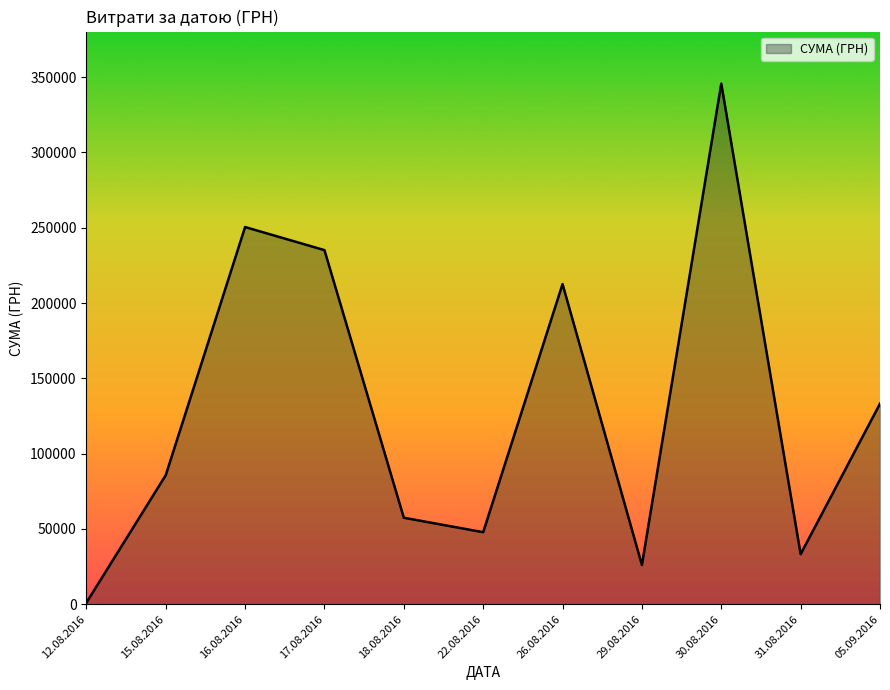

What is the difference between the values at 29.08.2016 and 15.08.2016?

59601.9